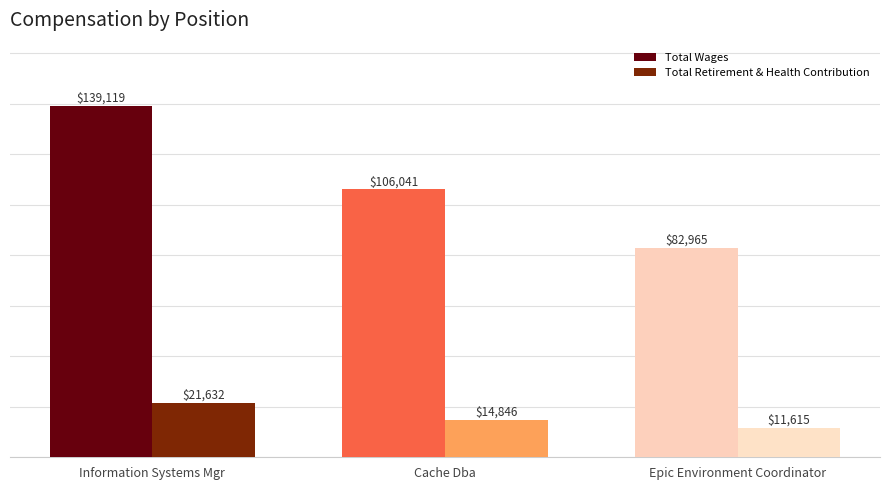

Where is Total Retirement & Health Contribution nearest to the value 16623?

Cache Dba